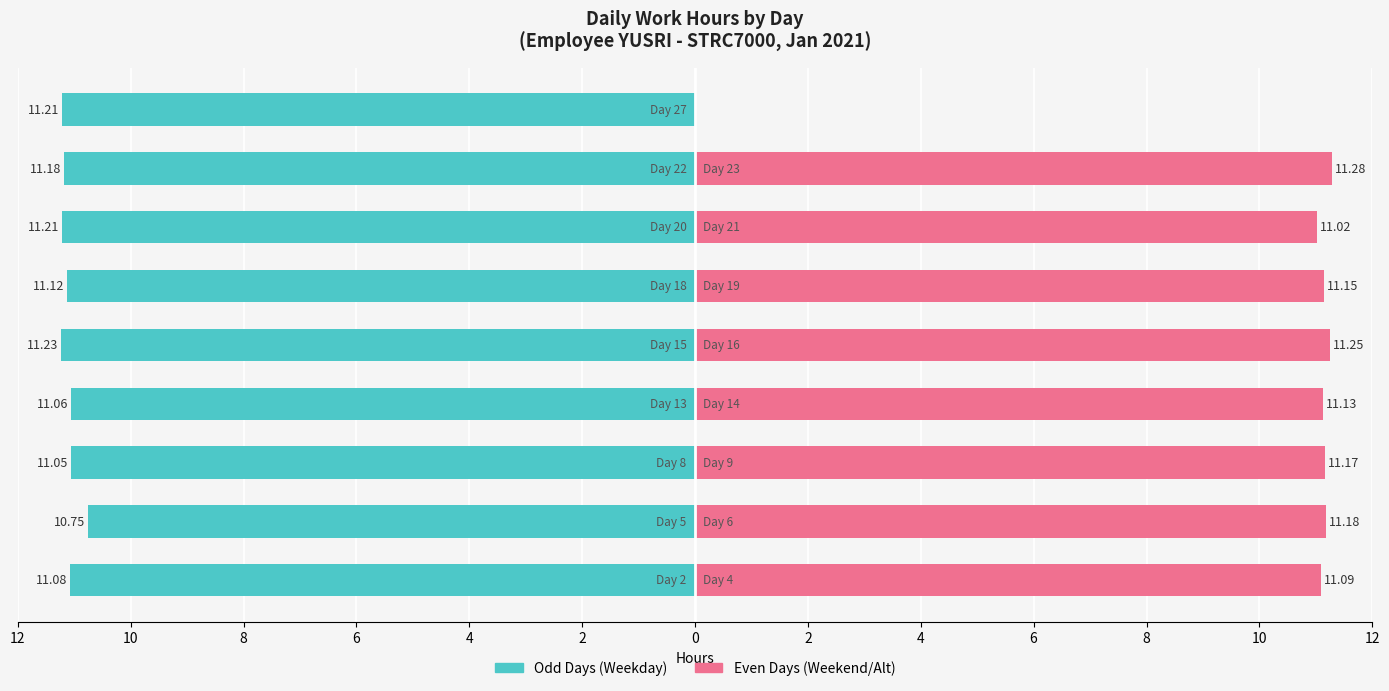

What is the average value of the Weekend/AltDay Hours series?

9.9